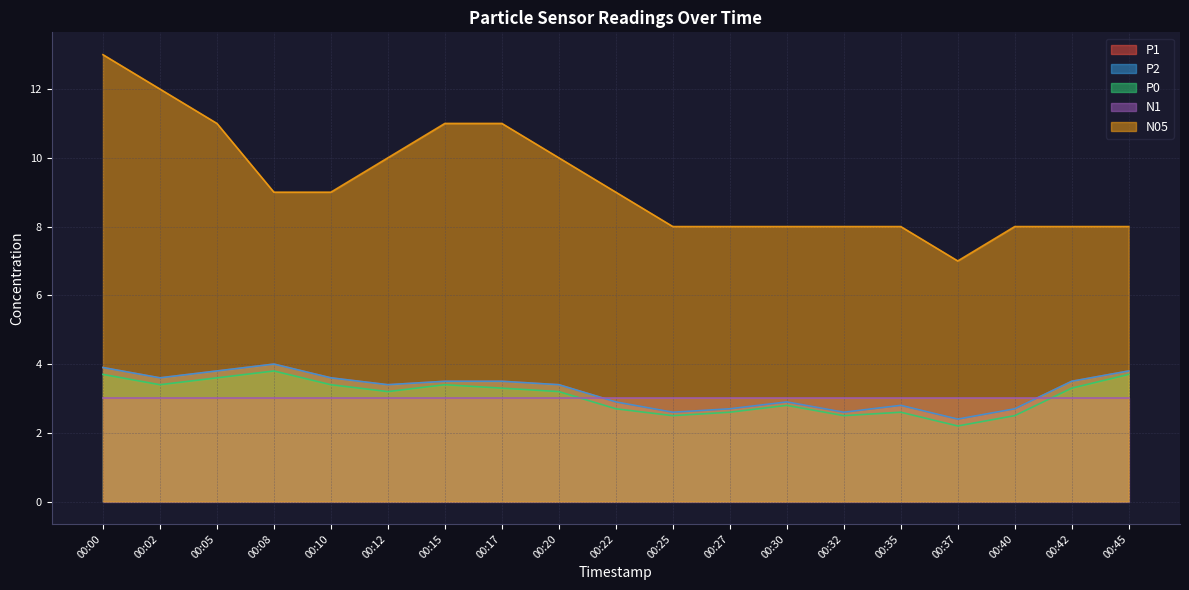

What is the spread (max minus min) of values at 00:05?

7.4